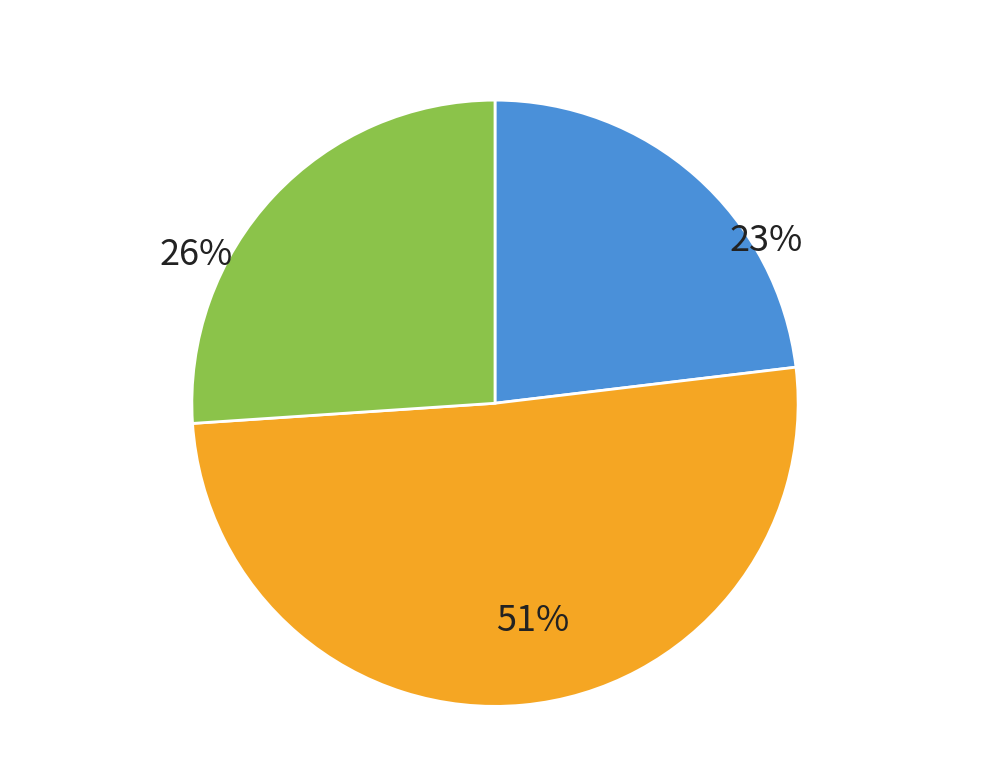

Is there a majority slice in this chart?

Yes